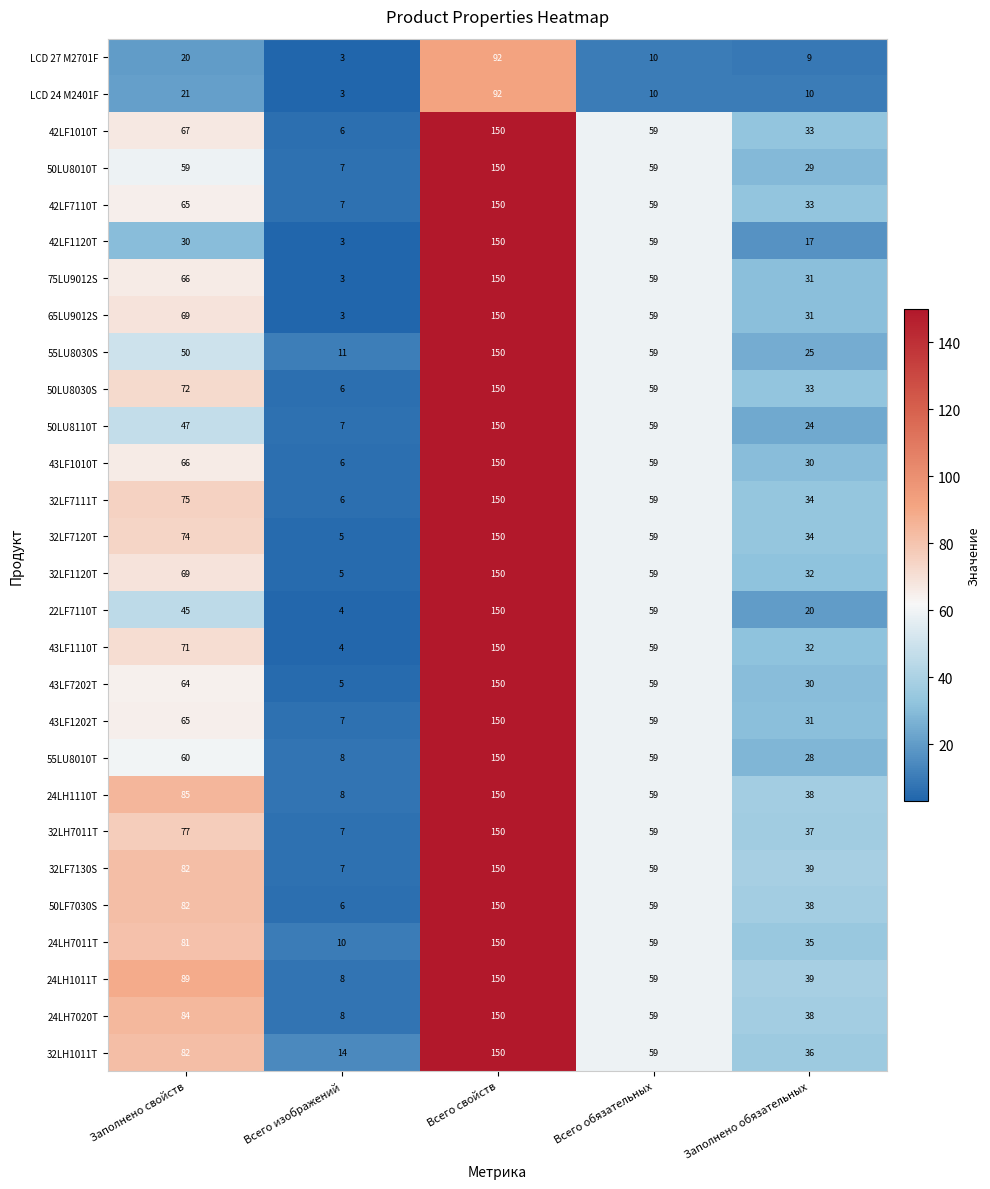

The value of 55LU8030S at Всего свойств is 246. True or false?

False